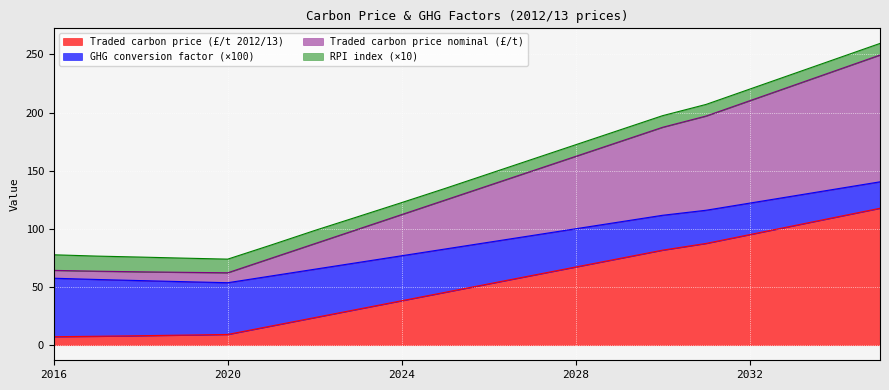

Is the value of Traded carbon price nominal (£/t) at 2017 greater than the value of GHG conversion factor (×100) at 2022?

No